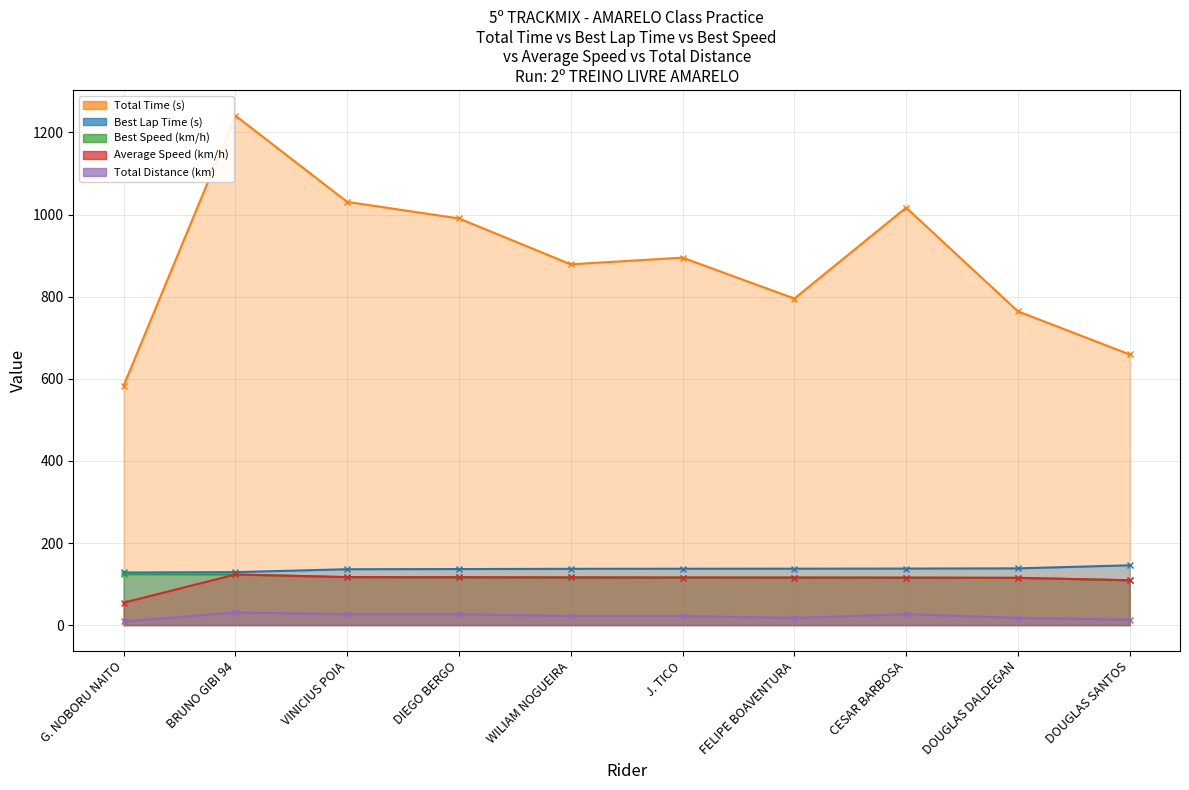

True or false: Average Speed (km/h) and Total Time (s) cross at least once.

False